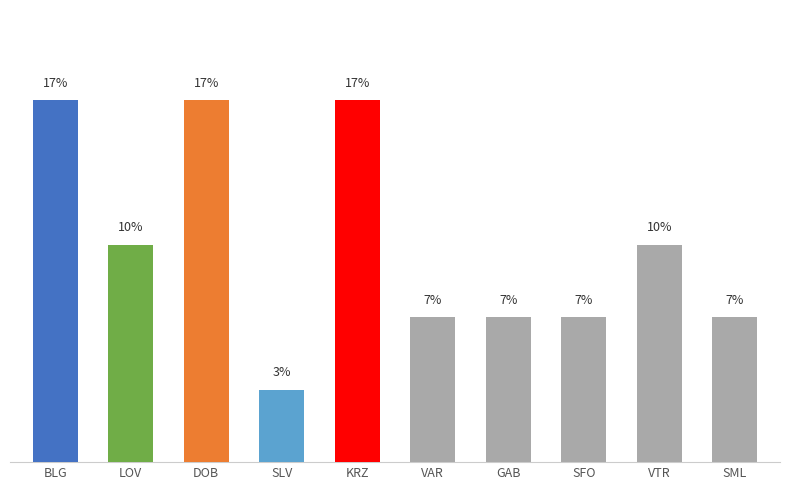

The chart shows a value of 14.6 at VTR. True or false?

False